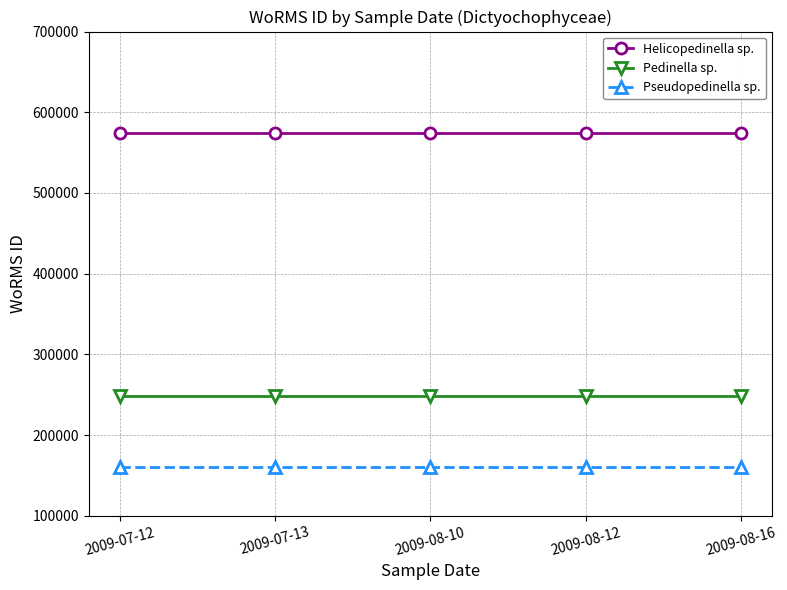

The value of Pseudopedinella sp. at 2009-07-12 is 160599. True or false?

True